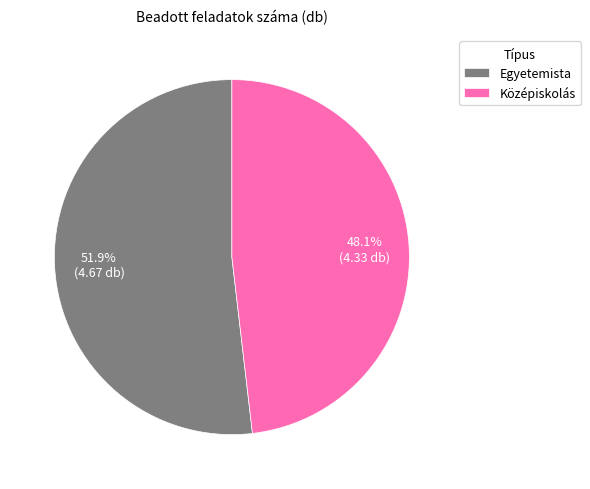

Which has a higher value, Egyetemista or Középiskolás?

Egyetemista